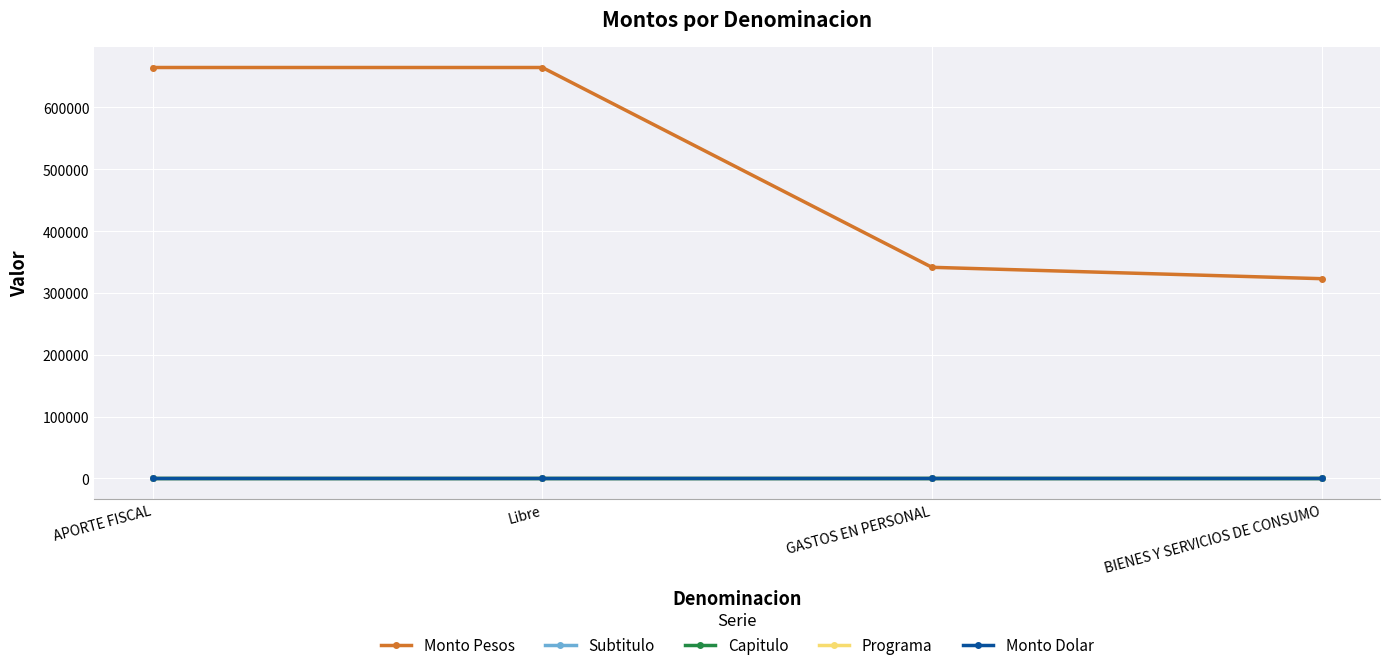

Does the chart have visible grid lines?

Yes